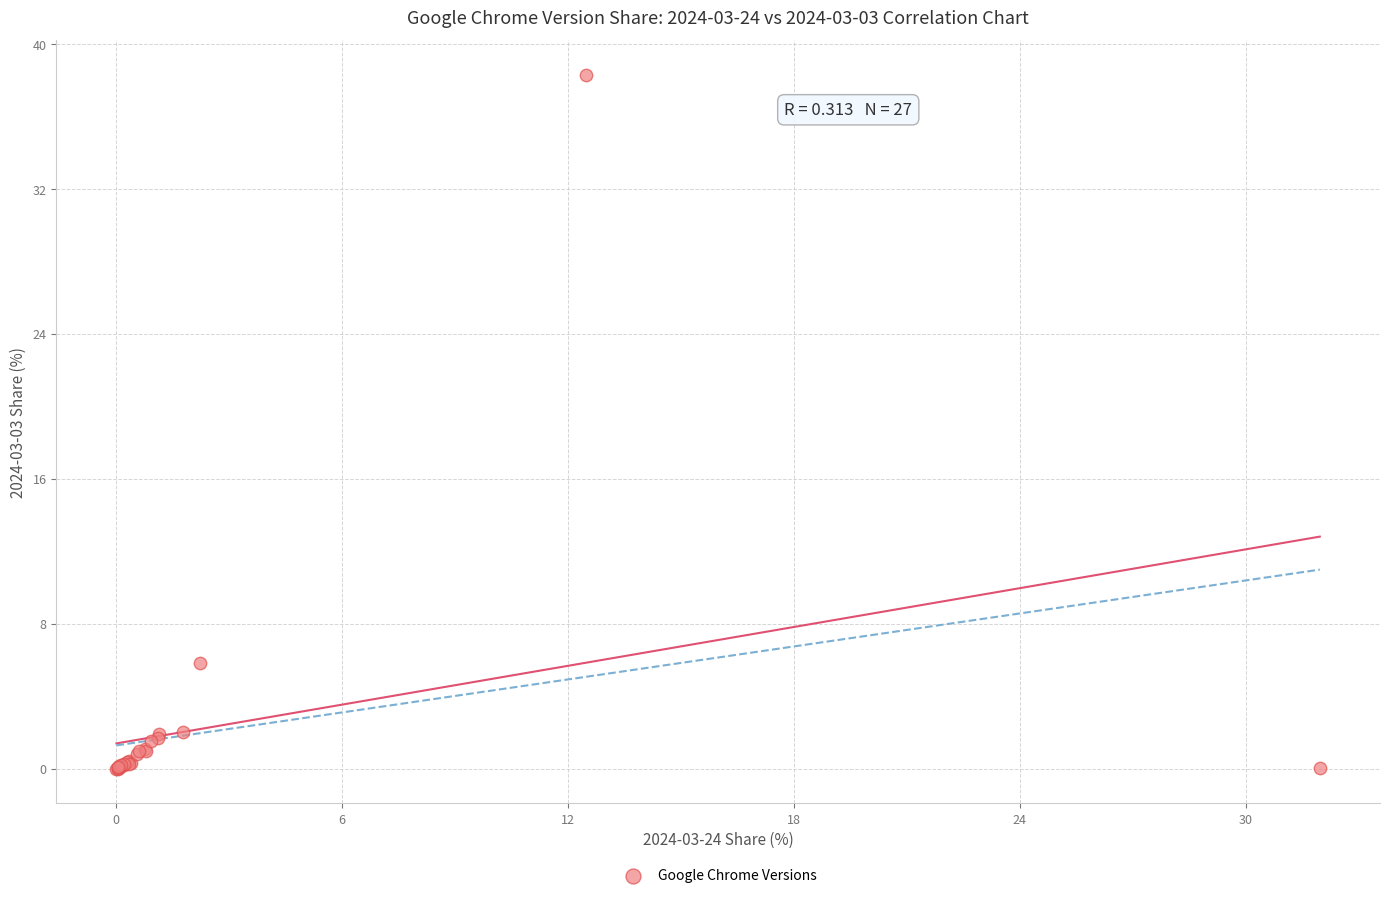

What Y value in the scatter plot is closest to 19?

5.9